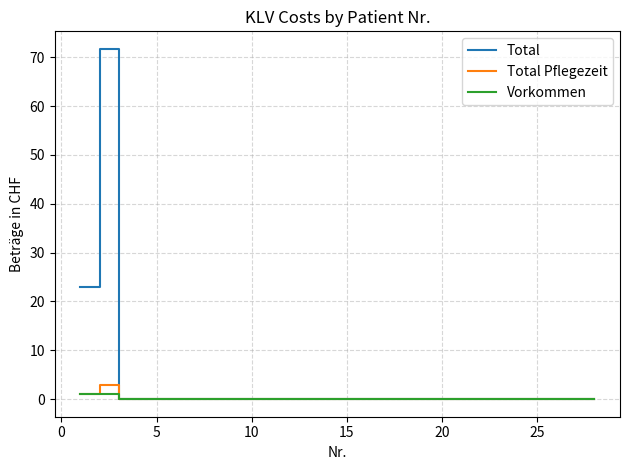

What is the highest value of the Total series?

71.7